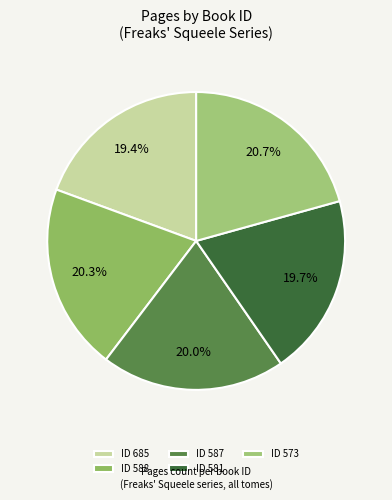

How many slices are in this pie chart?

5